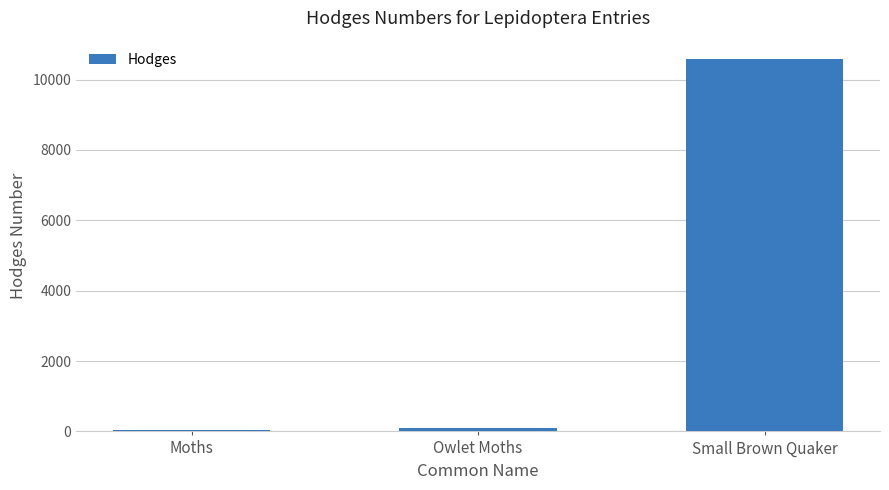

The value at Small Brown Quaker is 10578.0. True or false?

True